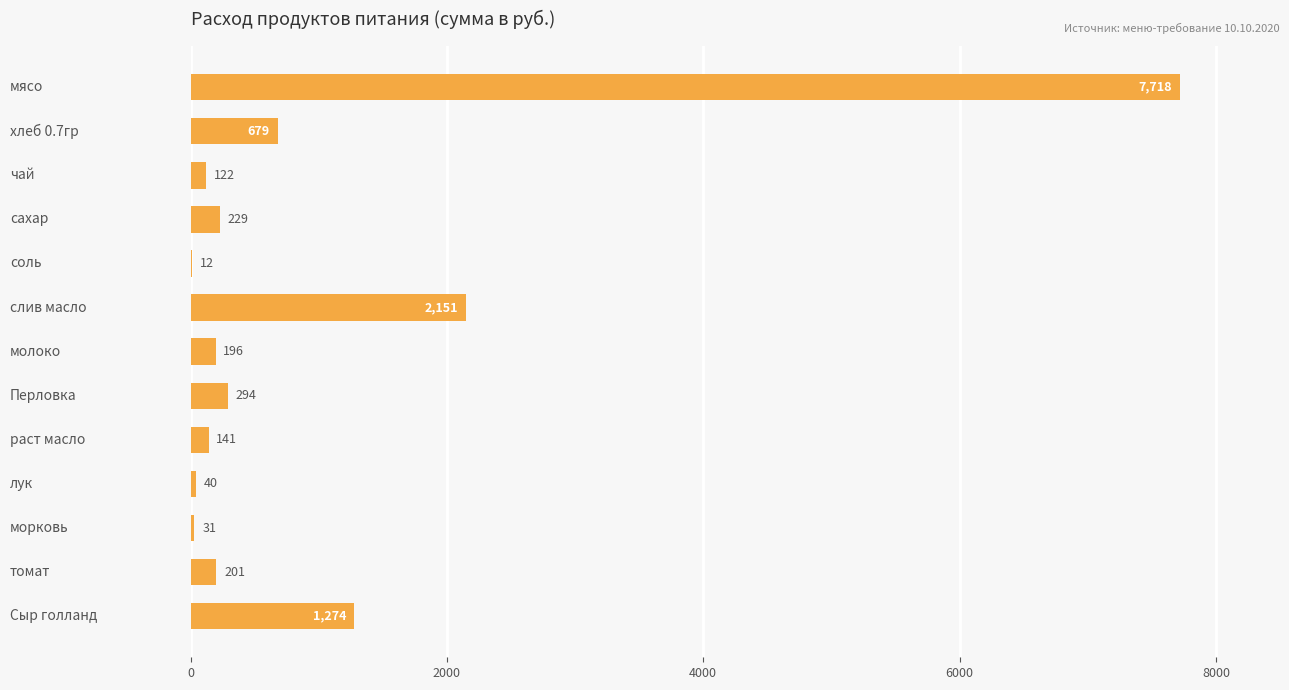

How many series are shown in this chart?

1